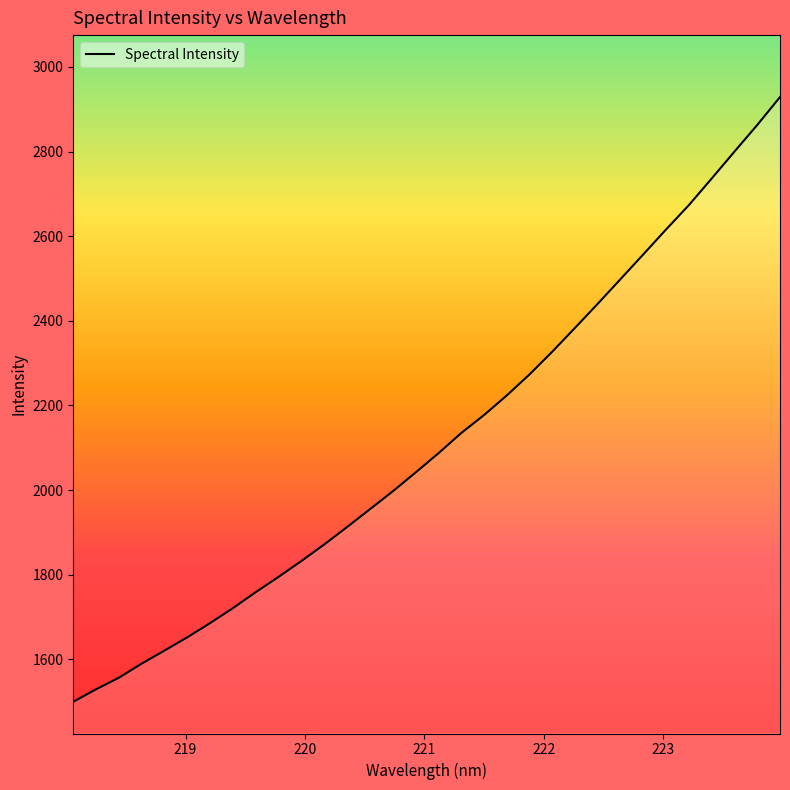

Does the chart have visible grid lines?

No